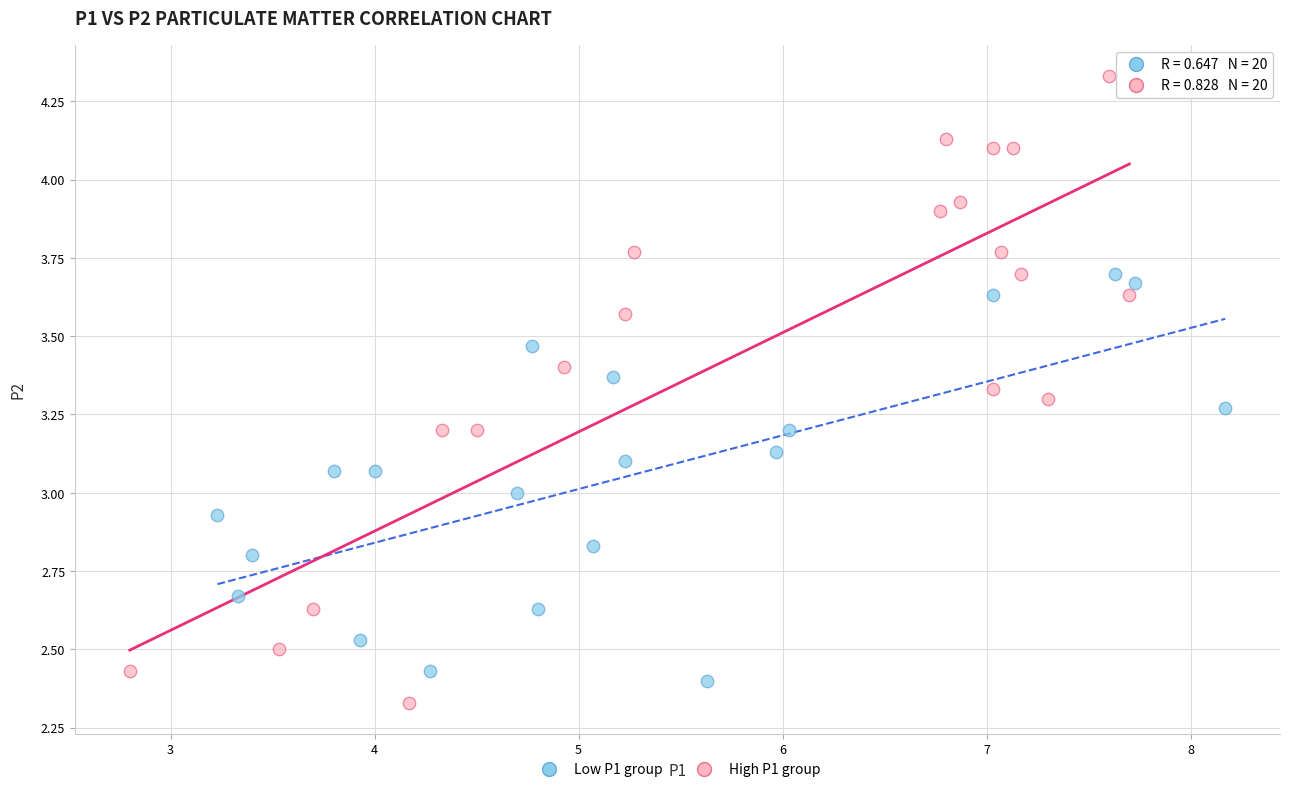

Which series contains the highest Y value?

High P1 group